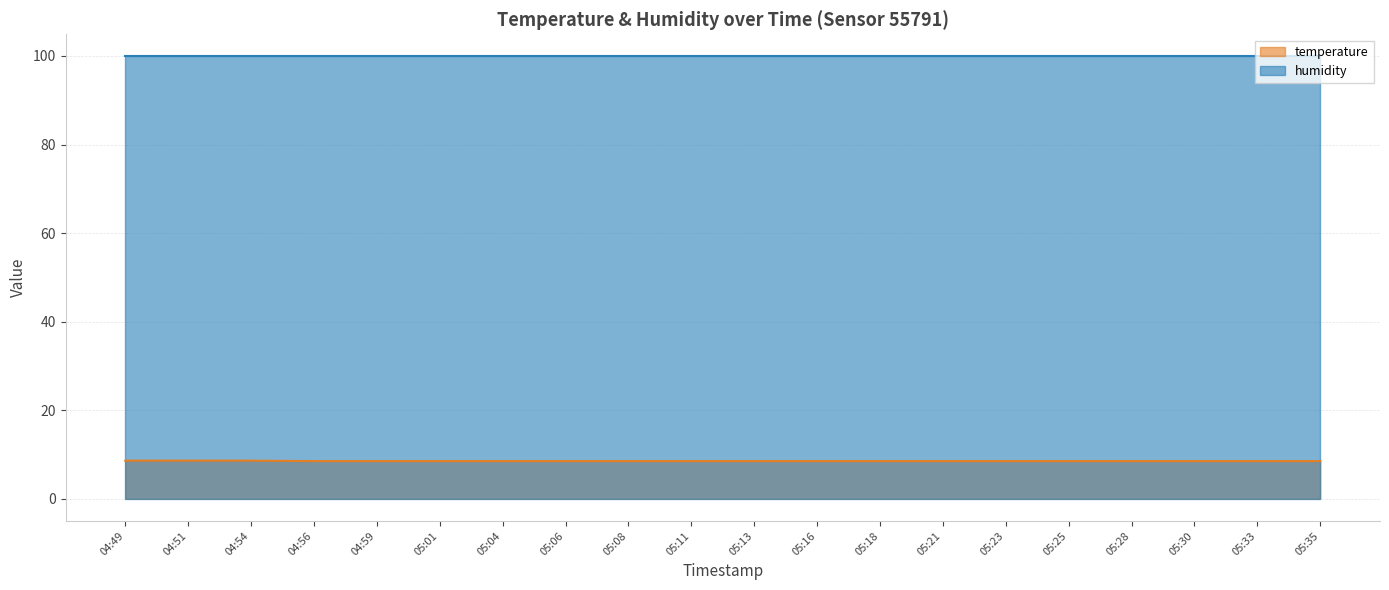

What is the label of the 12th point from the right?

05:08